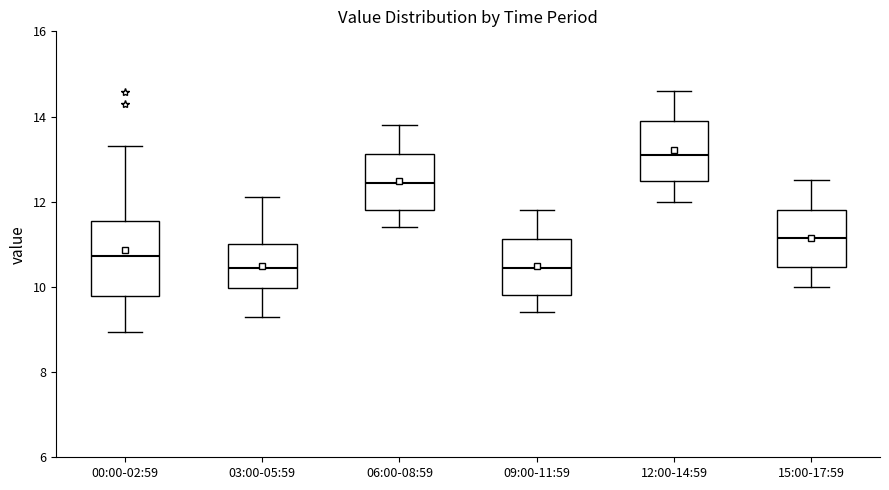

Reading left to right, transcribe this box plot: for each box, give where its median line is, the range the box spans, and where its two whiskers end, as read against the y-axis. The values are not printed on the chart, so give them approximately, as read against the axis.

00:00-02:59: median 10.8, box 9.8 to 11.6, whiskers 9.0 to 13.4
03:00-05:59: median 10.4, box 10.0 to 11.0, whiskers 9.4 to 12.2
06:00-08:59: median 12.4, box 11.8 to 13.2, whiskers 11.4 to 13.8
09:00-11:59: median 10.4, box 9.8 to 11.2, whiskers 9.4 to 11.8
12:00-14:59: median 13.2, box 12.4 to 14.0, whiskers 12.0 to 14.6
15:00-17:59: median 11.2, box 10.4 to 11.8, whiskers 10.0 to 12.6